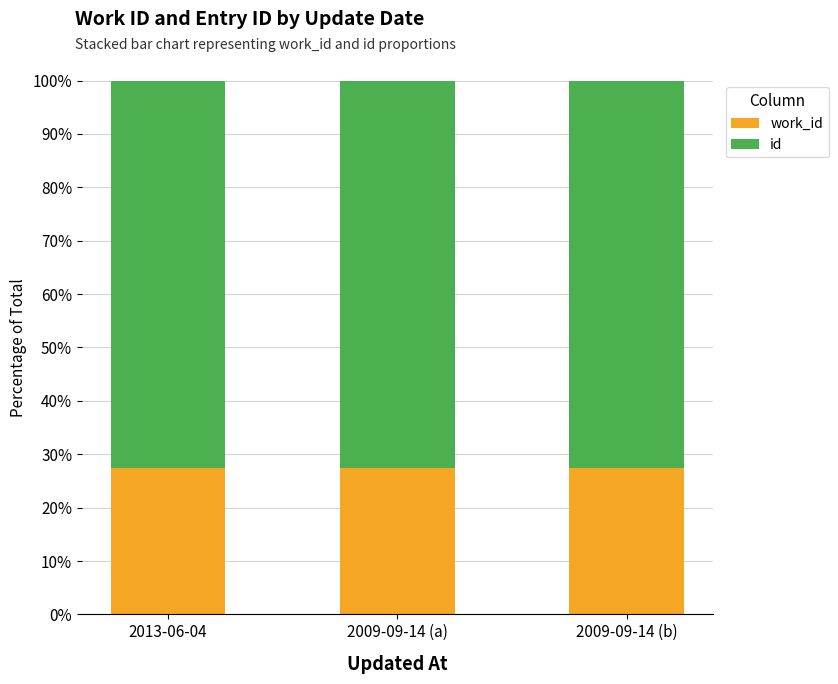

What is the total value across all series at 2009-09-14 (b)?

100.0